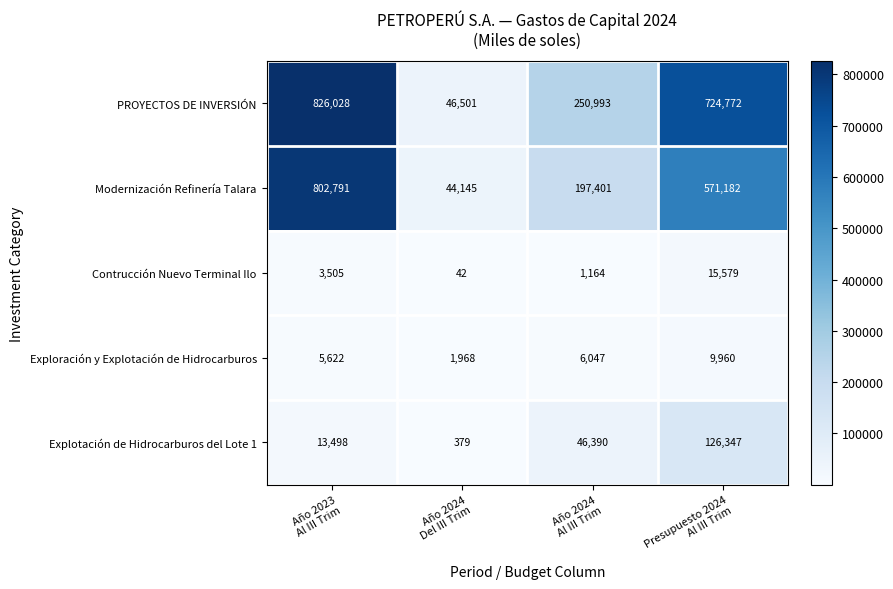

Rank the series by their maximum value, from highest to lowest.

PROYECTOS DE INVERSIÓN, Modernización Refinería Talara, Explotación de Hidrocarburos del Lote 1, Contrucción Nuevo Terminal Ilo, Exploración y Explotación de Hidrocarburos